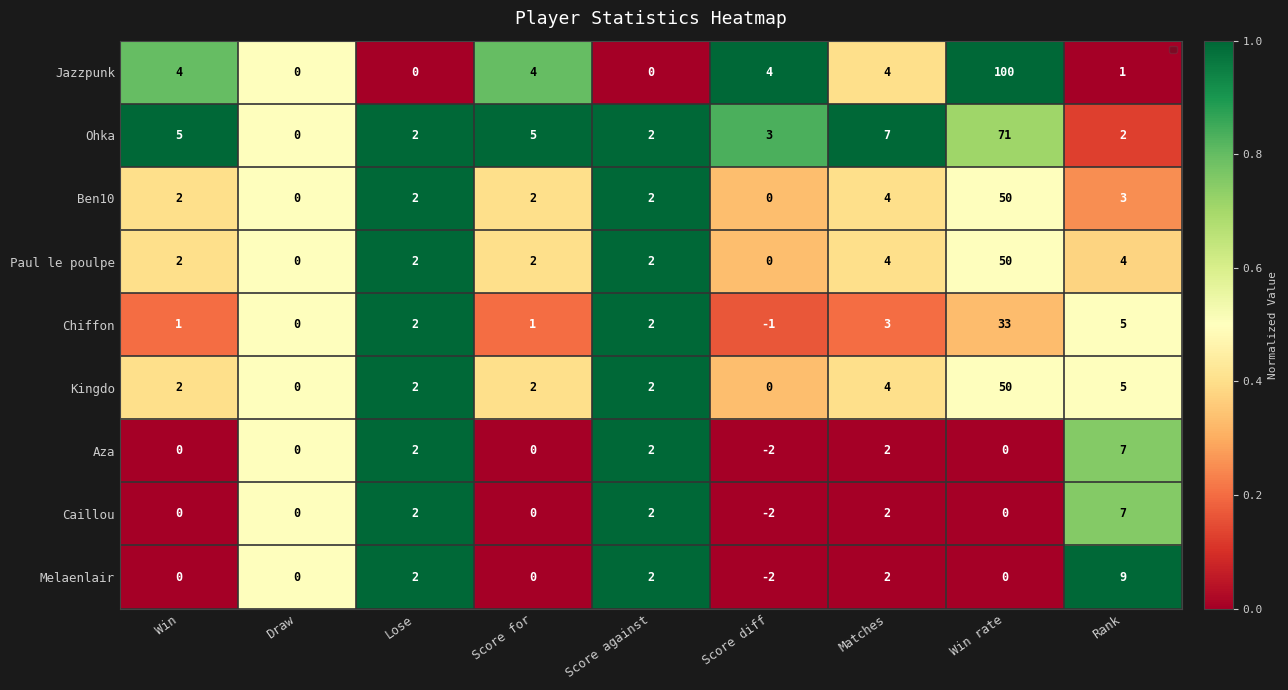

True or false: Aza has a value of 1.0 at Lose.

True